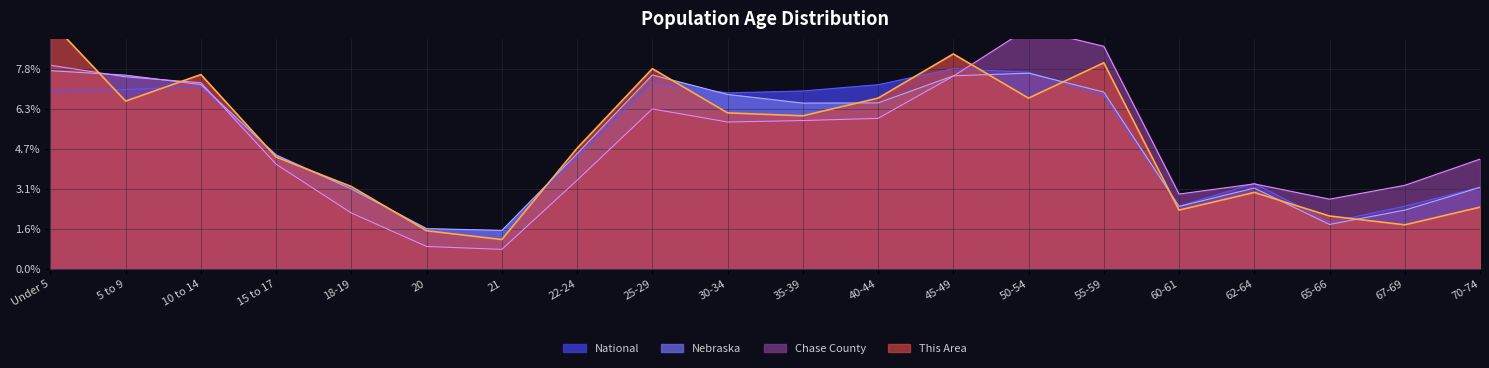

Which has a higher value, 35-39 or 18-19?

35-39